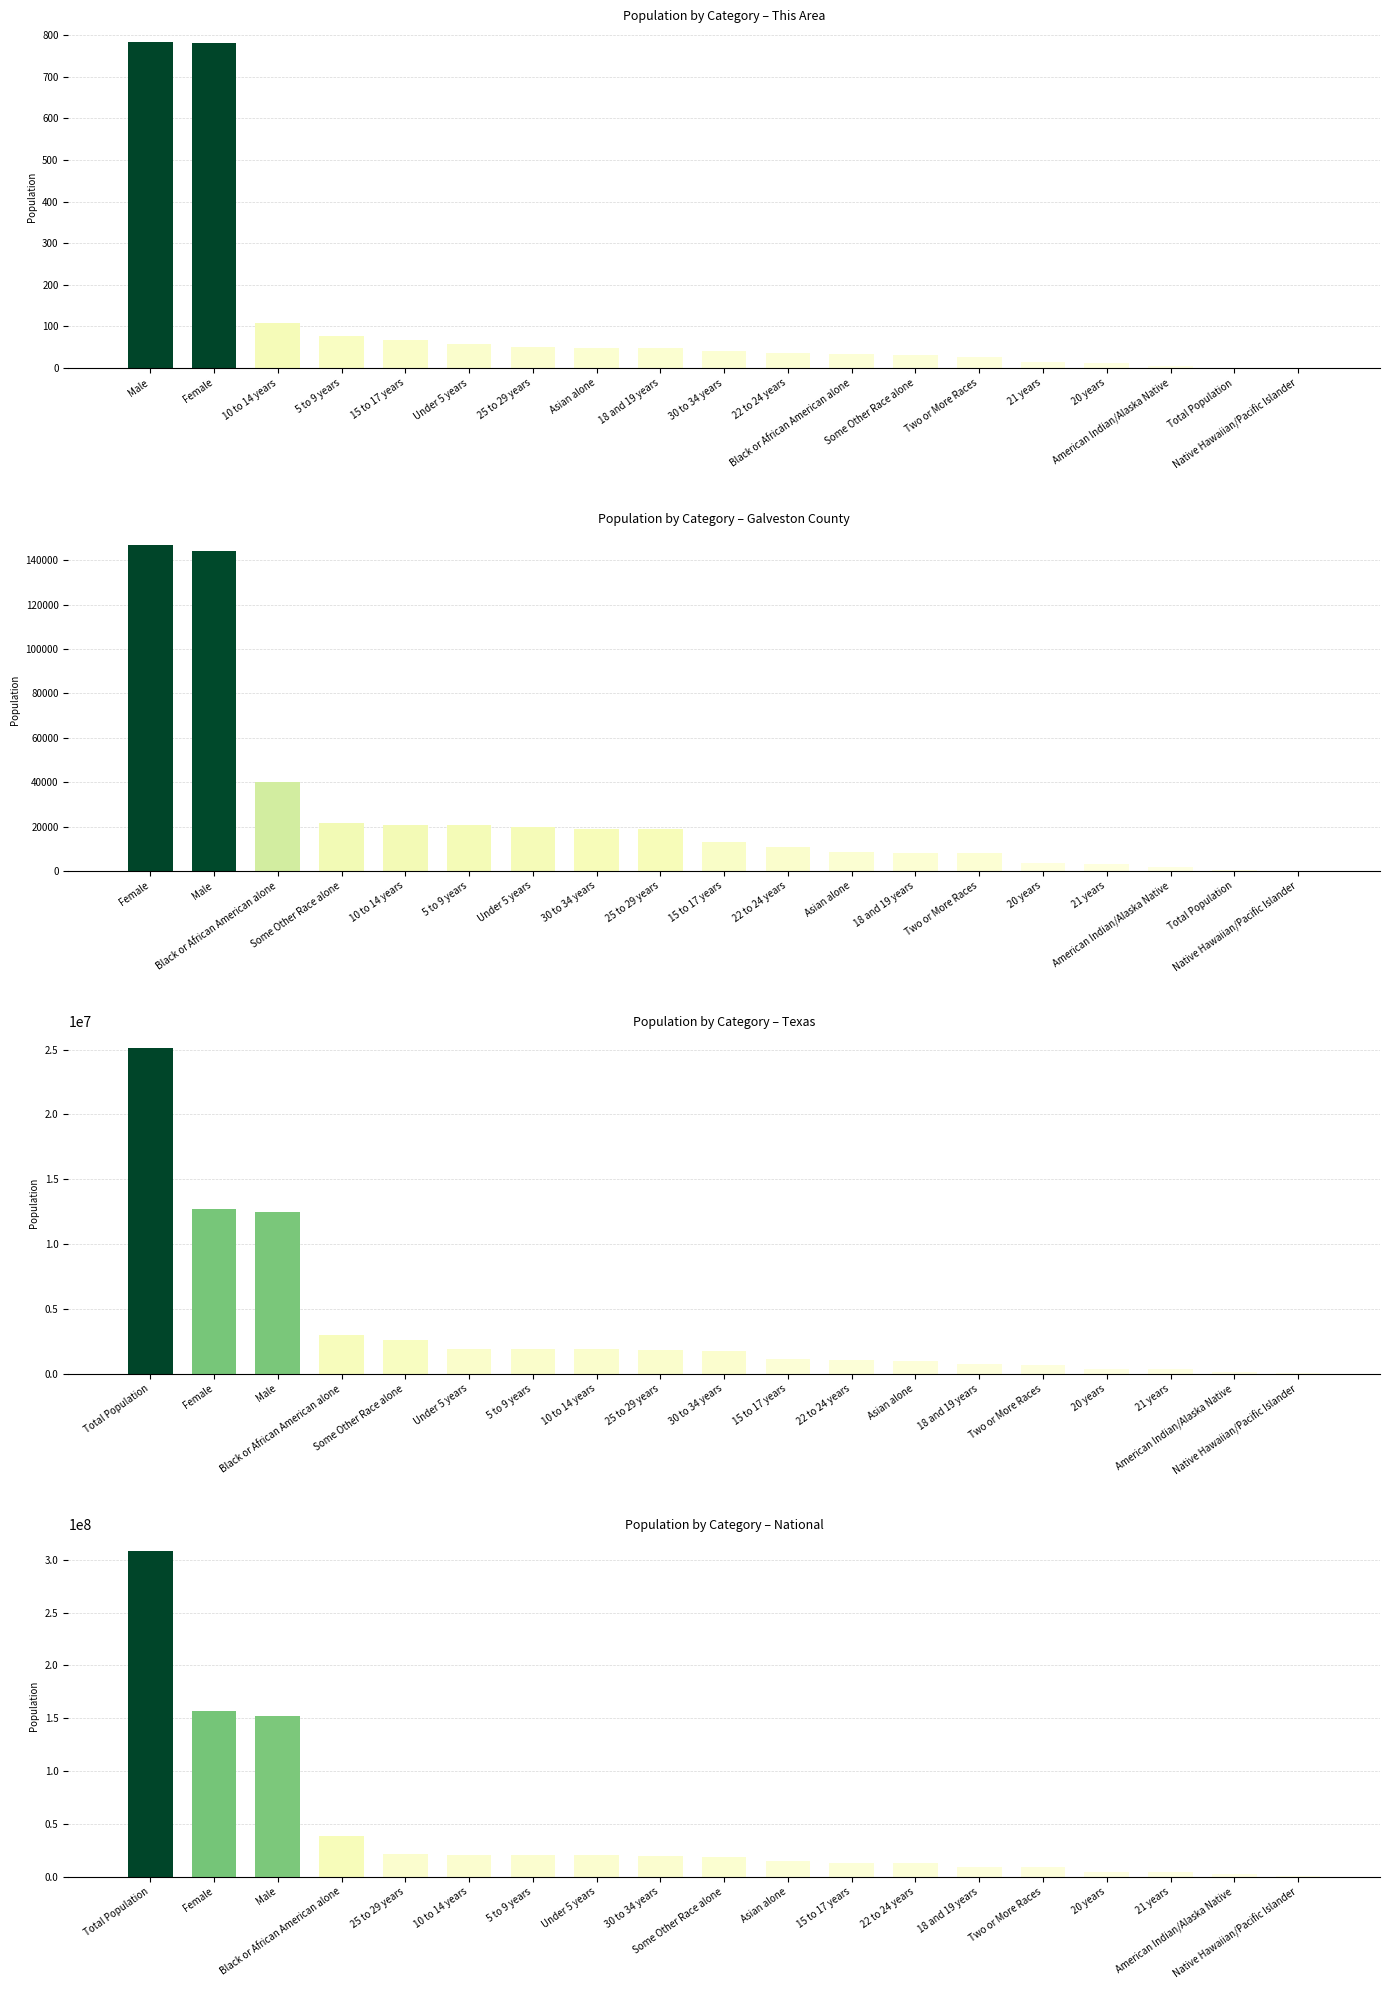

Which series has the largest total across all categories?

Population by Category – National